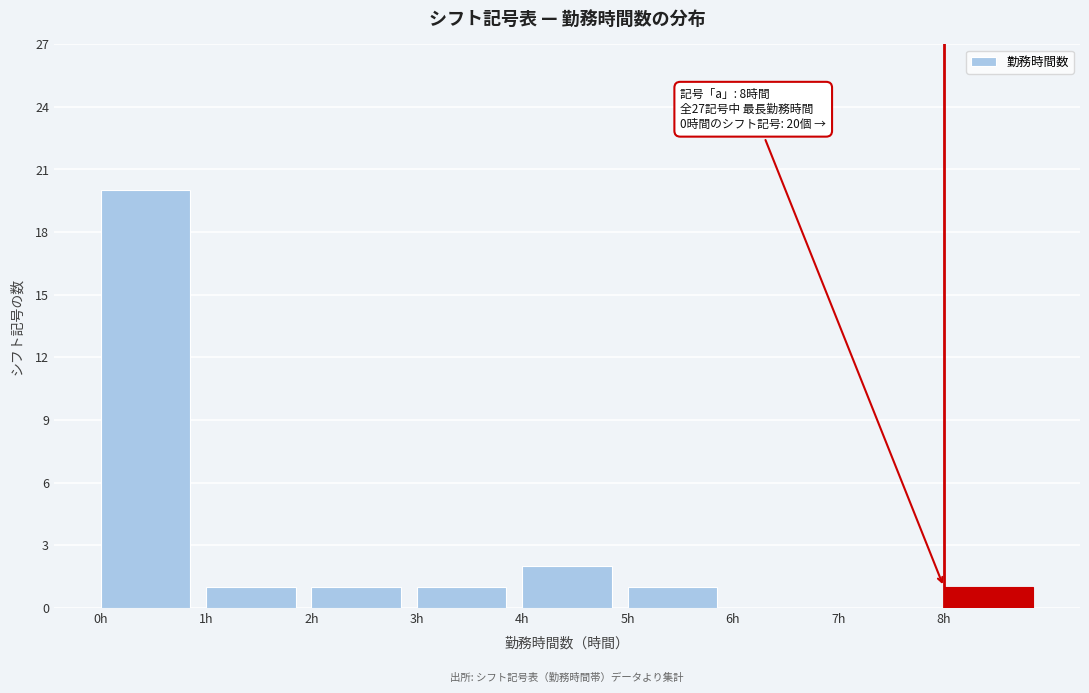

Which range on the x-axis has the tallest bar?

0 to 1